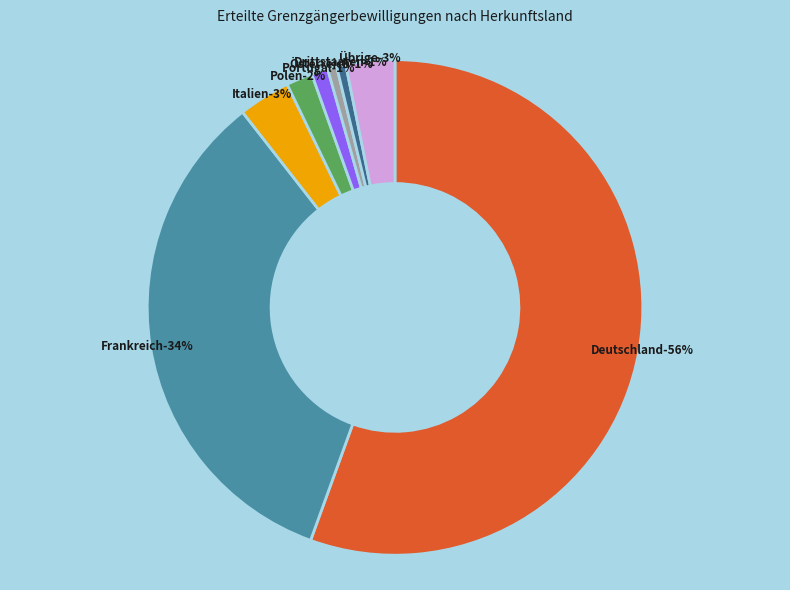

What is the majority slice?

Deutschland